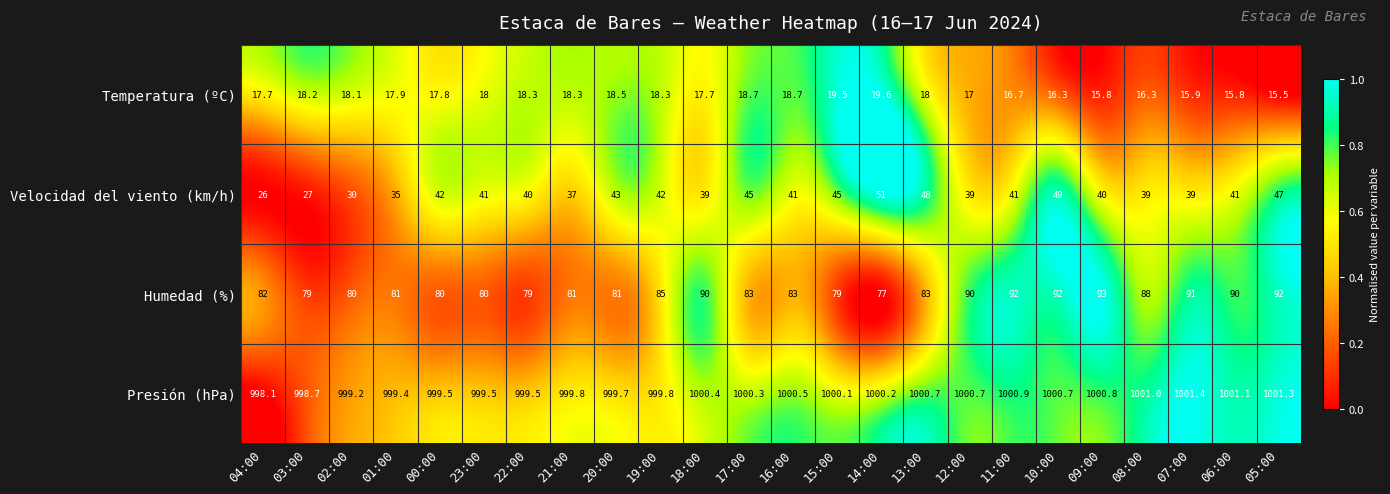

At which label does Velocidad del viento (km/h) first exceed 41?

00:00